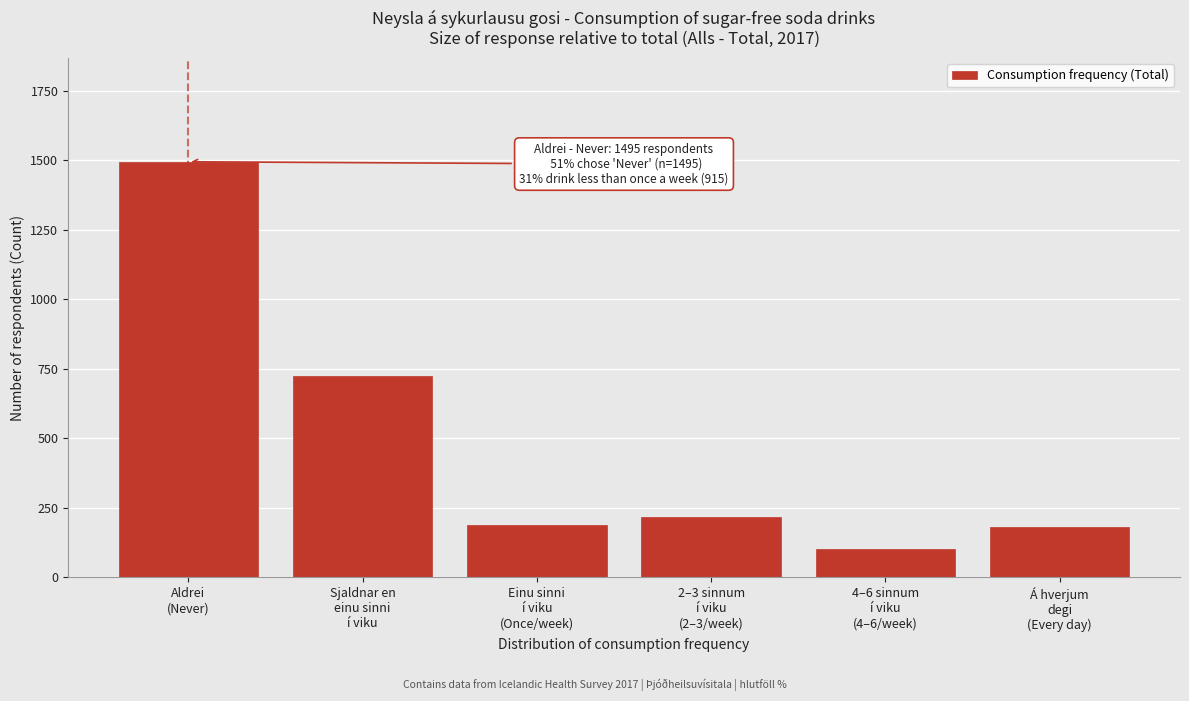

What is the difference between the second highest and minimum values?

621